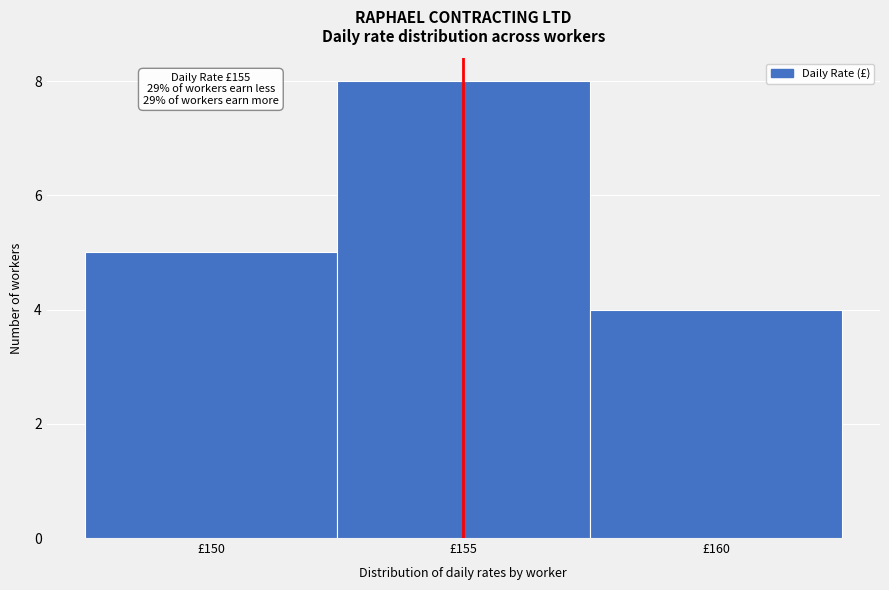

Which range on the x-axis has the tallest bar?

152.5 to 157.5